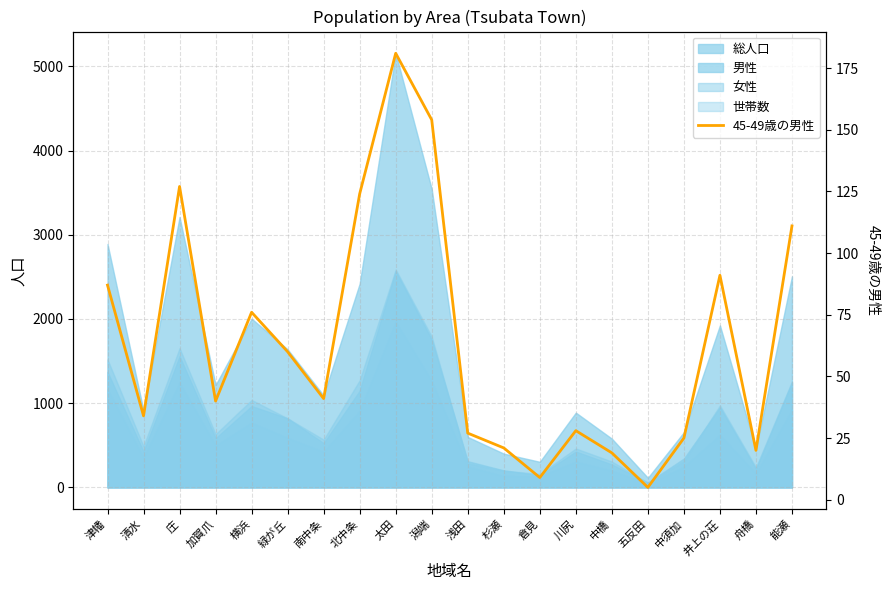

Does the chart have visible grid lines?

Yes